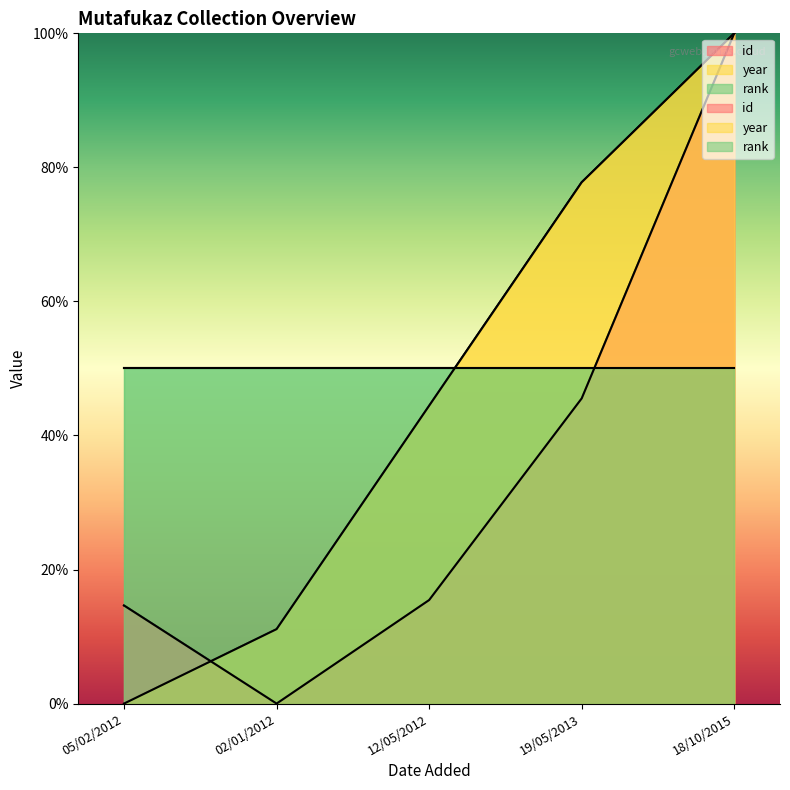

How many positive values does the id series have?

4